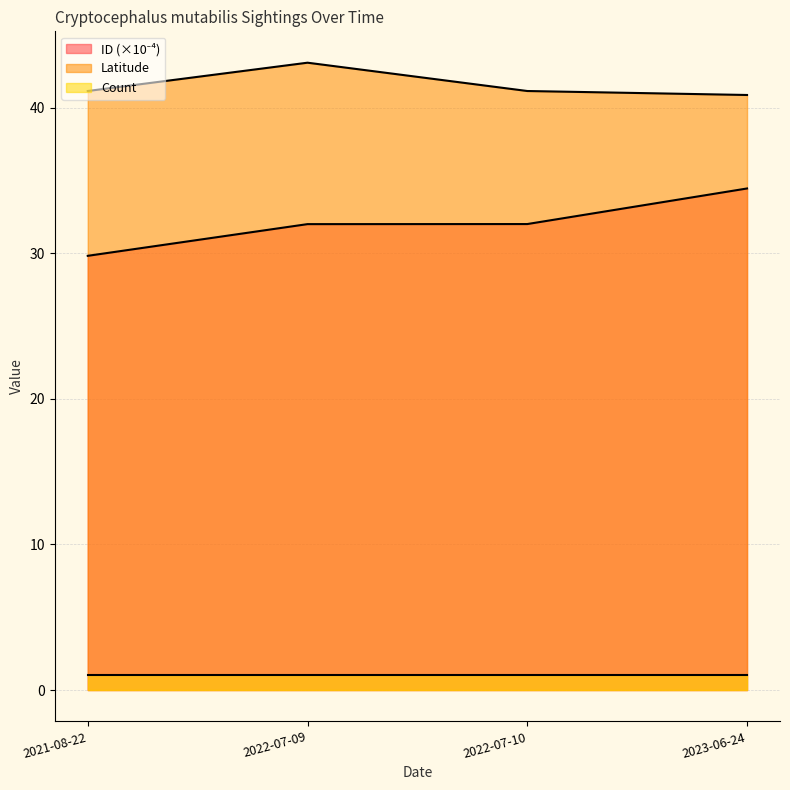

Which series has the largest total across all categories?

Latitude